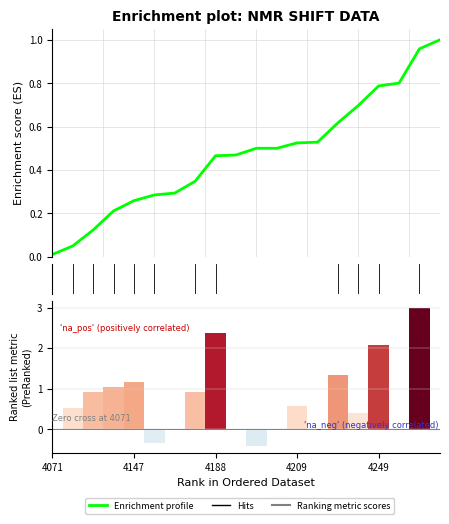

Is it true that the value at 4188 is 0.2?

False